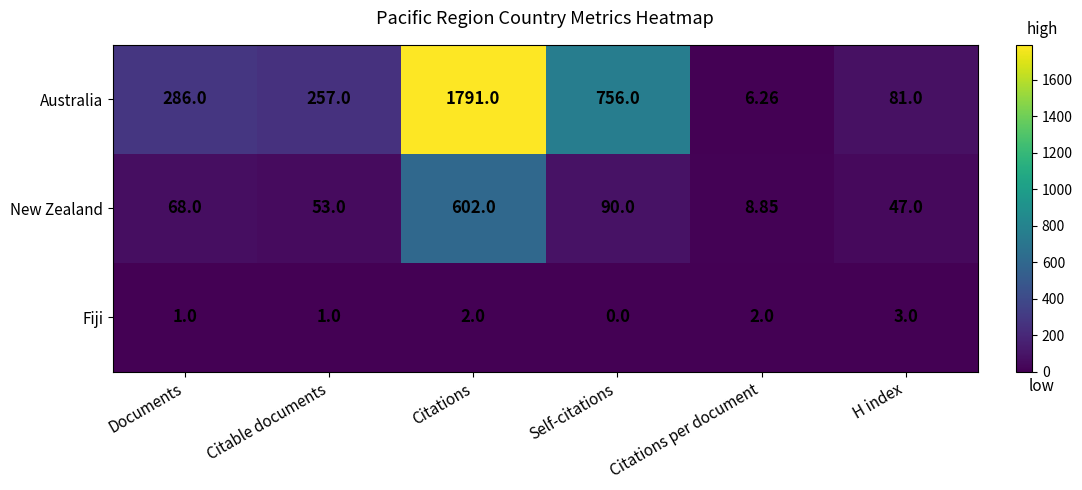

Rank the series by their maximum value, from lowest to highest.

Fiji, New Zealand, Australia